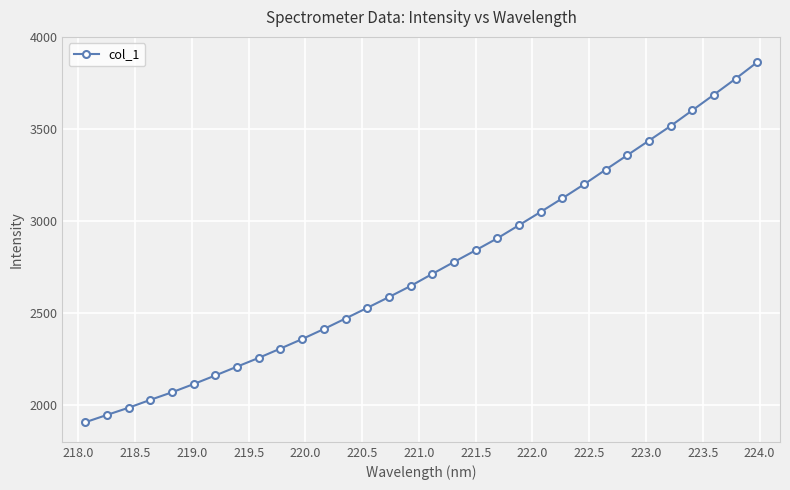

Reading left to right, list all the values displayed in this chart.

1906.1	1946.0	1985.1	2027.9	2069.1	2113.9	2160.6	2208.5	2256.2	2306.8	2358.3	2412.7	2470.0	2527.8	2586.5	2646.7	2712.3	2777.0	2840.7	2905.6	2977.0	3049.0	3122.9	3198.8	3278.6	3357.4	3436.5	3516.1	3601.0	3686.2	3772.8	3862.8